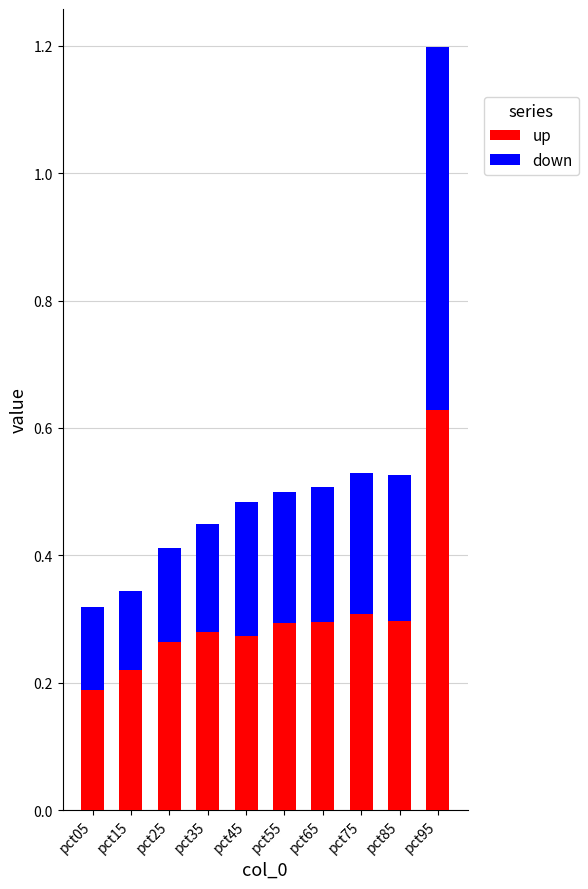

Which category has the highest value in the up series?

pct95